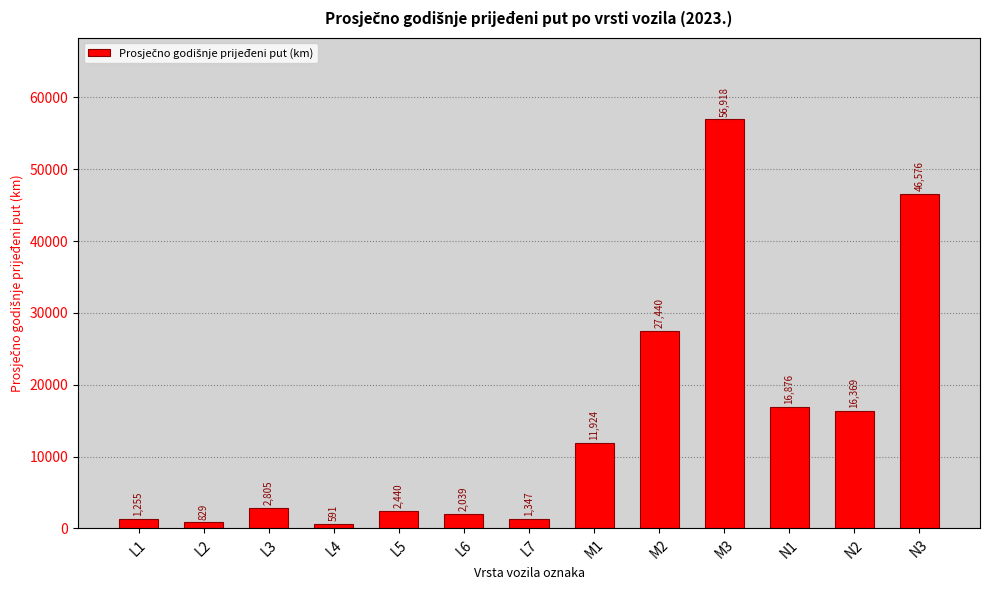

The value at L5 is 2440.3. True or false?

True